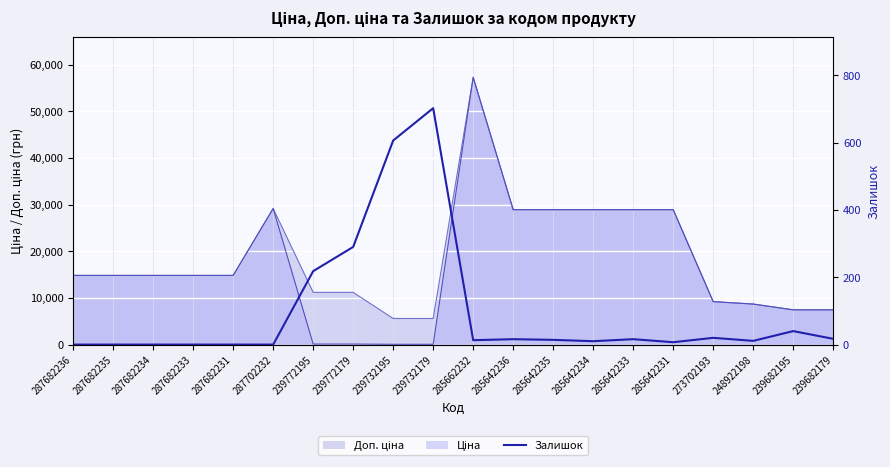

At which label is the value closest to 351?

239772179